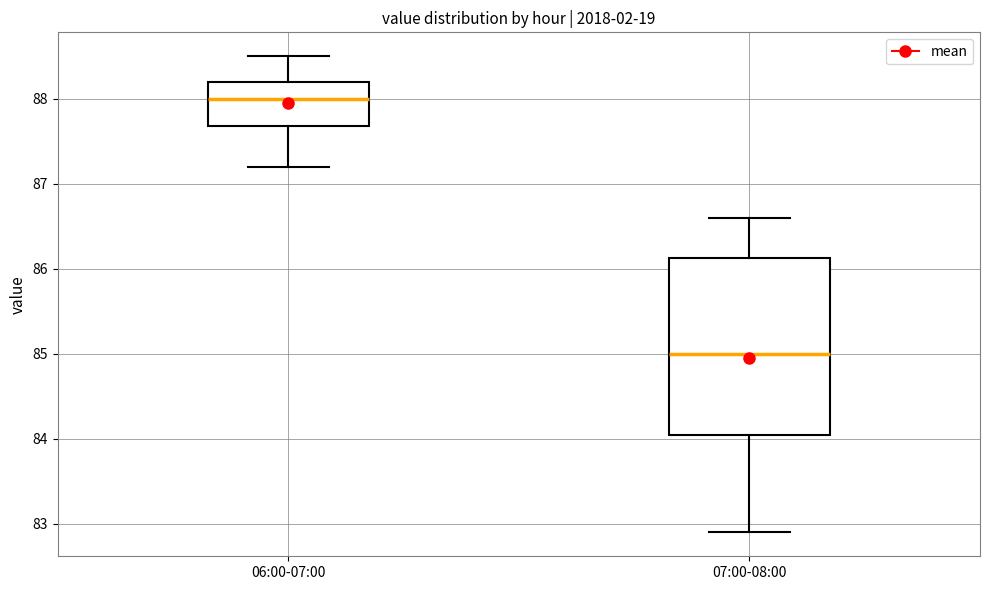

Which box's median line is the lowest?

07:00-08:00